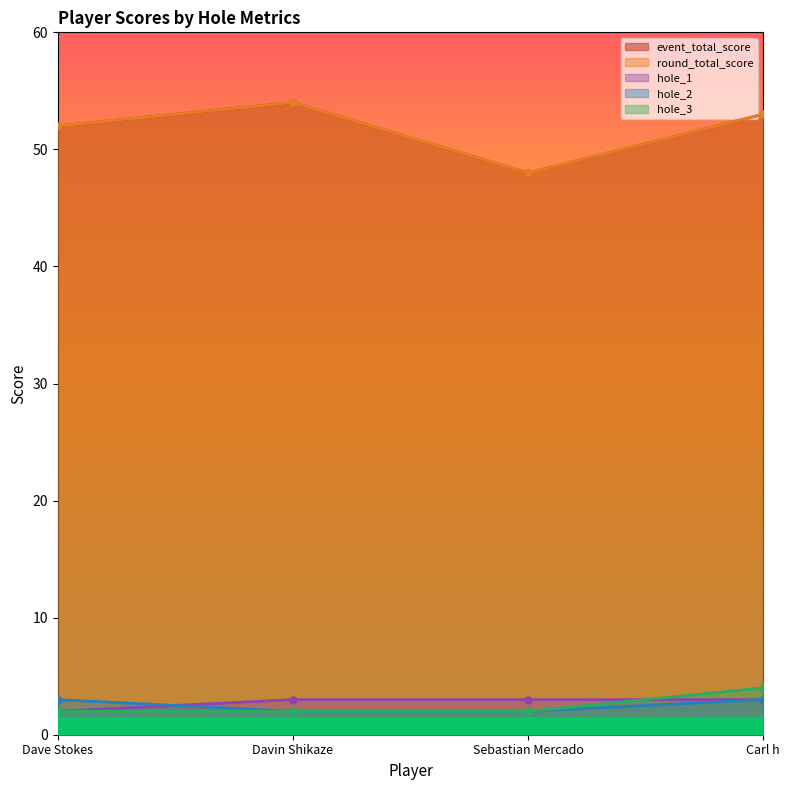

How many categories are shown in the chart?

4